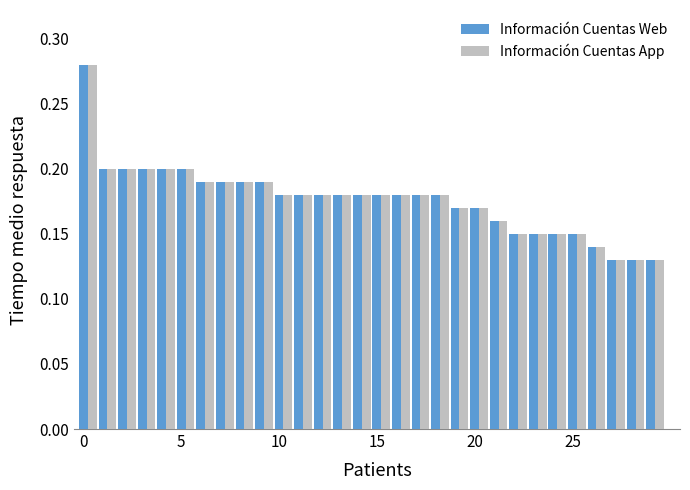

At how many categories does at least one series exceed 0?

30